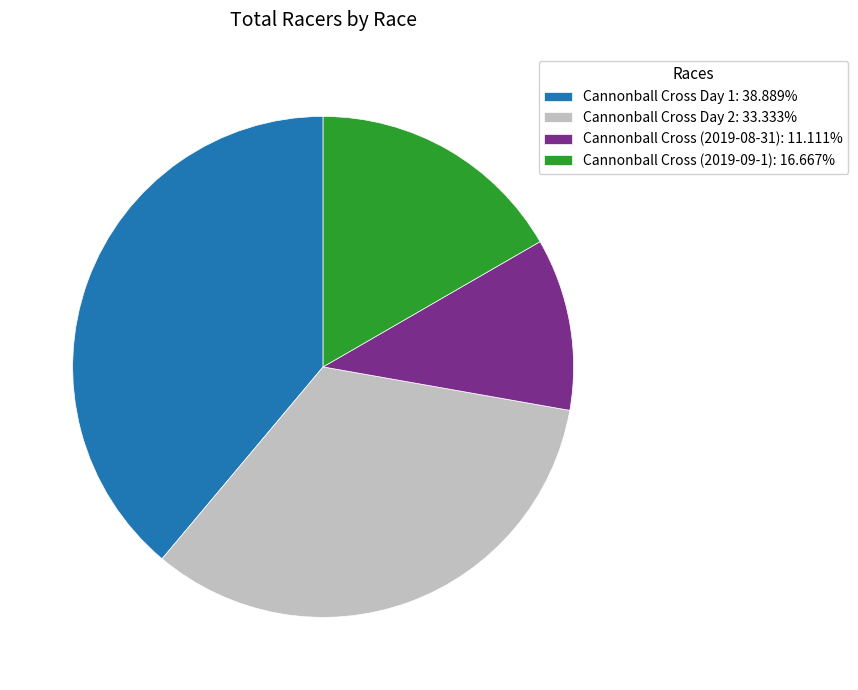

Which slice is the largest?

Cannonball Cross Day 1